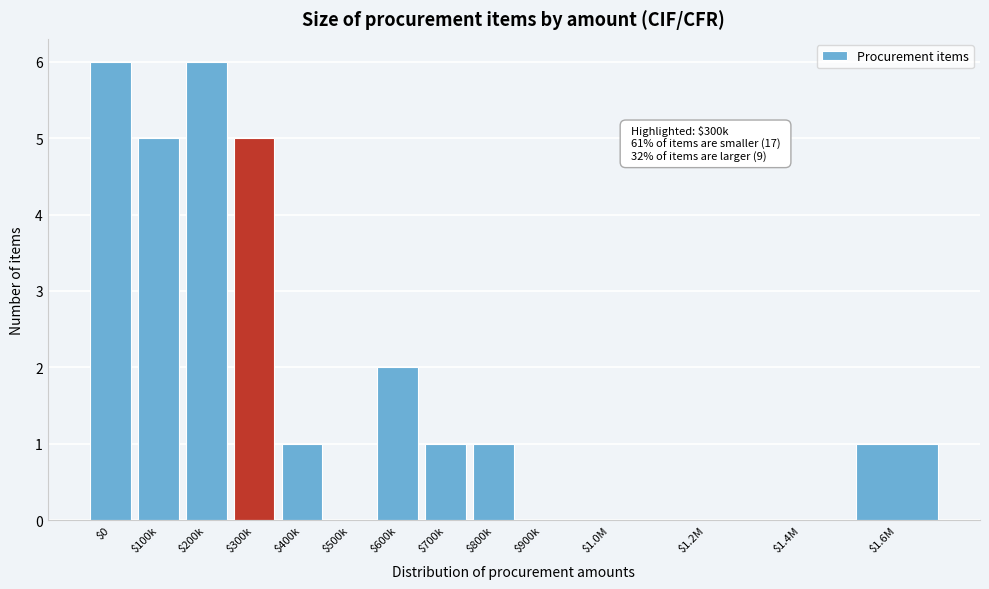

The value at $1.2M is 0. True or false?

True